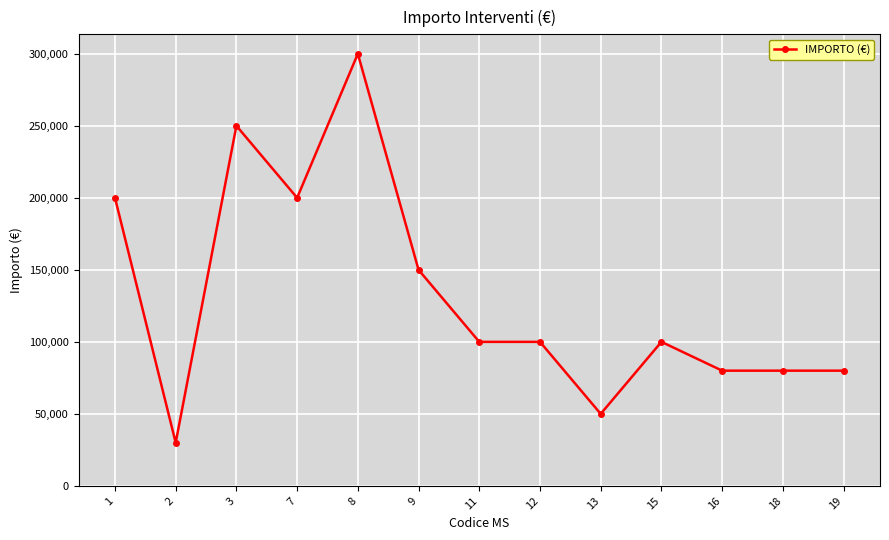

What is the difference between the second highest and minimum values?

220000